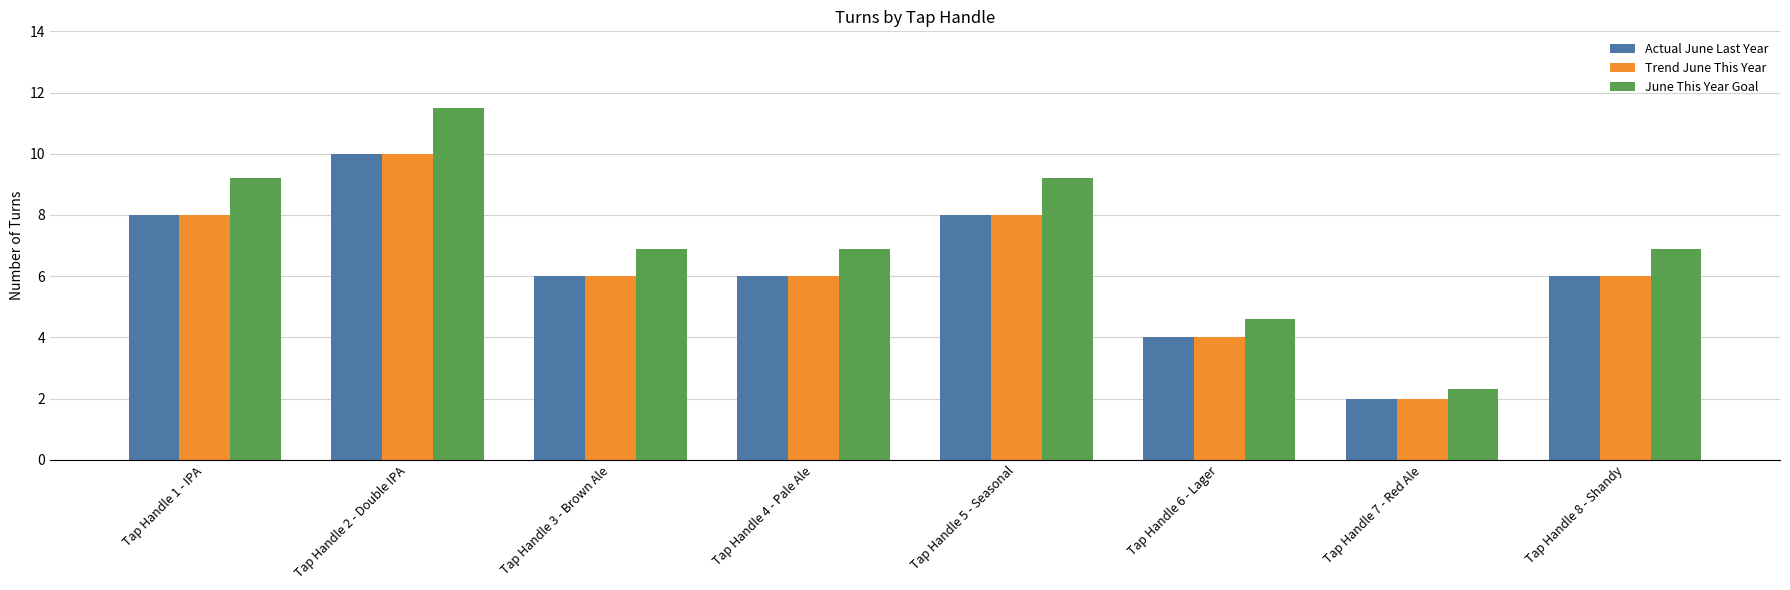

Reading right to left, transcribe all the data shown in this chart.

Actual June Last Year: Tap Handle 8 - Shandy=6.0	Tap Handle 7 - Red Ale=2.0	Tap Handle 6 - Lager=4.0	Tap Handle 5 - Seasonal=8.0	Tap Handle 4 - Pale Ale=6.0	Tap Handle 3 - Brown Ale=6.0	Tap Handle 2 - Double IPA=10.0	Tap Handle 1 - IPA=8.0
Trend June This Year: Tap Handle 8 - Shandy=6.0	Tap Handle 7 - Red Ale=2.0	Tap Handle 6 - Lager=4.0	Tap Handle 5 - Seasonal=8.0	Tap Handle 4 - Pale Ale=6.0	Tap Handle 3 - Brown Ale=6.0	Tap Handle 2 - Double IPA=10.0	Tap Handle 1 - IPA=8.0
June This Year Goal: Tap Handle 8 - Shandy=6.9	Tap Handle 7 - Red Ale=2.3	Tap Handle 6 - Lager=4.6	Tap Handle 5 - Seasonal=9.2	Tap Handle 4 - Pale Ale=6.9	Tap Handle 3 - Brown Ale=6.9	Tap Handle 2 - Double IPA=11.5	Tap Handle 1 - IPA=9.2